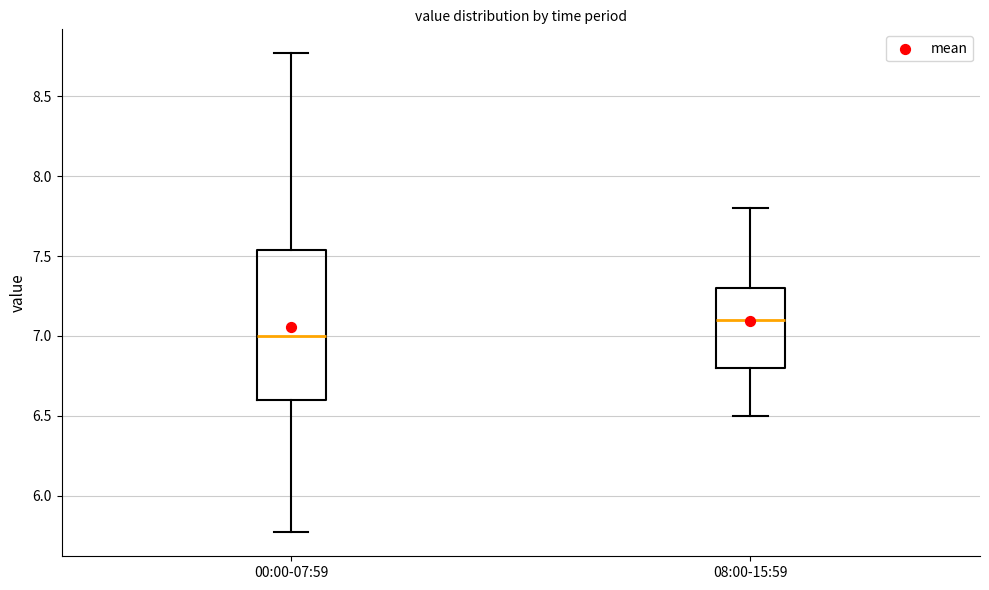

Which box is the tallest, from its lower edge to its upper edge?

00:00-07:59